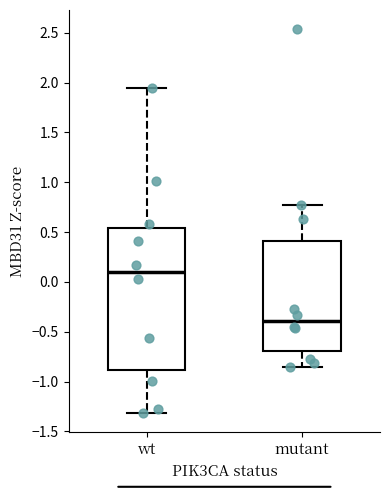

Reading left to right, read every box against the y-axis: the position of its median line, the range the box covers, and the ends of its whiskers. The values are not printed on the chart, so give them approximately, as read against the axis.

wt: median 0.10, box -0.90 to 0.55, whiskers -1.30 to 1.95
mutant: median -0.40, box -0.70 to 0.40, whiskers -0.85 to 0.75